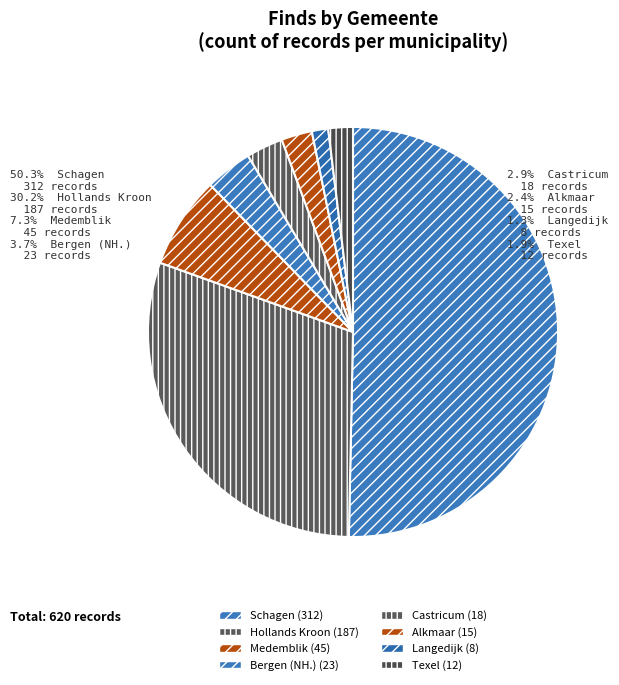

Combined, do Castricum and Hollands Kroon account for over 50%?

No